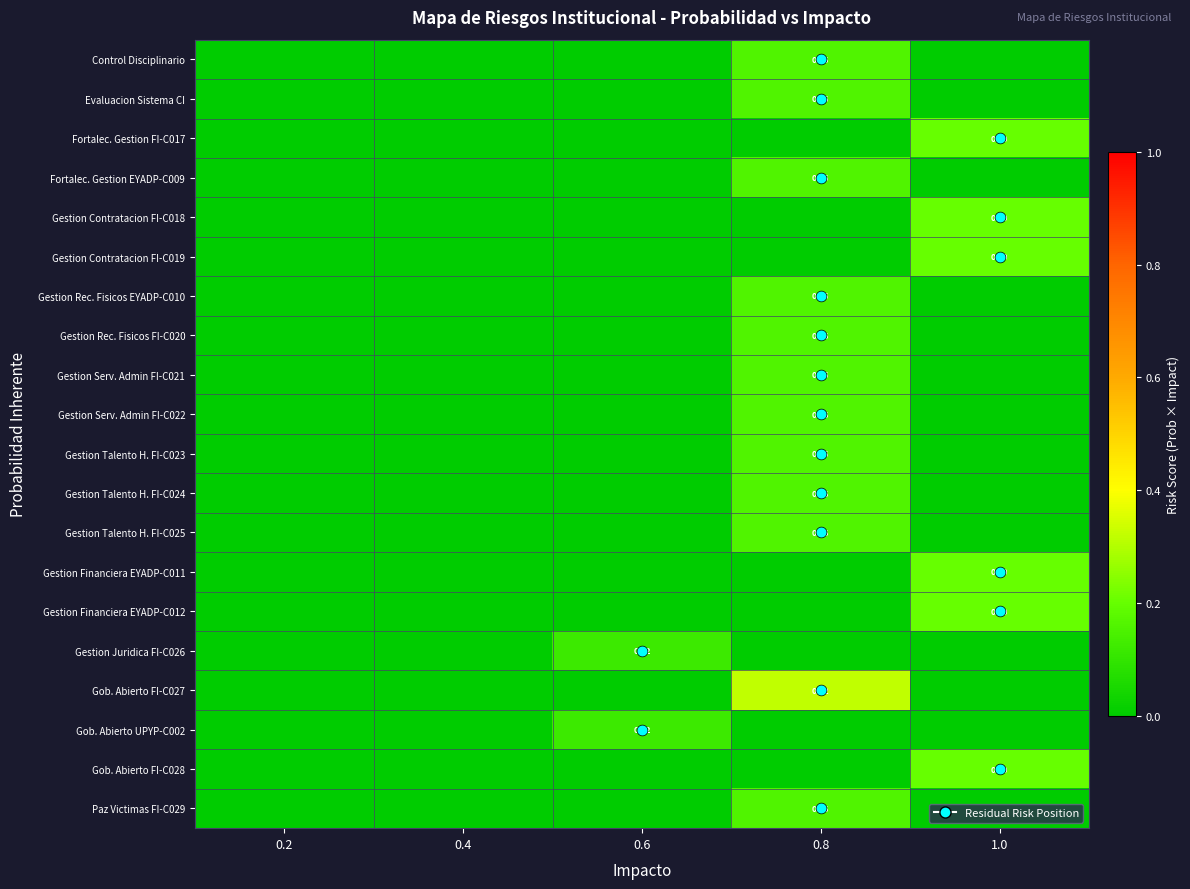

List the series in order of their peak value, lowest first.

Gestion Juridica FI-C026, Gob. Abierto UPYP-C002, Control Disciplinario, Evaluacion Sistema CI, Fortalec. Gestion EYADP-C009, Gestion Rec. Fisicos EYADP-C010, Gestion Rec. Fisicos FI-C020, Gestion Serv. Admin FI-C021, Gestion Serv. Admin FI-C022, Gestion Talento H. FI-C023, Gestion Talento H. FI-C024, Gestion Talento H. FI-C025, Paz Victimas FI-C029, Fortalec. Gestion FI-C017, Gestion Contratacion FI-C018, Gestion Contratacion FI-C019, Gestion Financiera EYADP-C011, Gestion Financiera EYADP-C012, Gob. Abierto FI-C028, Gob. Abierto FI-C027